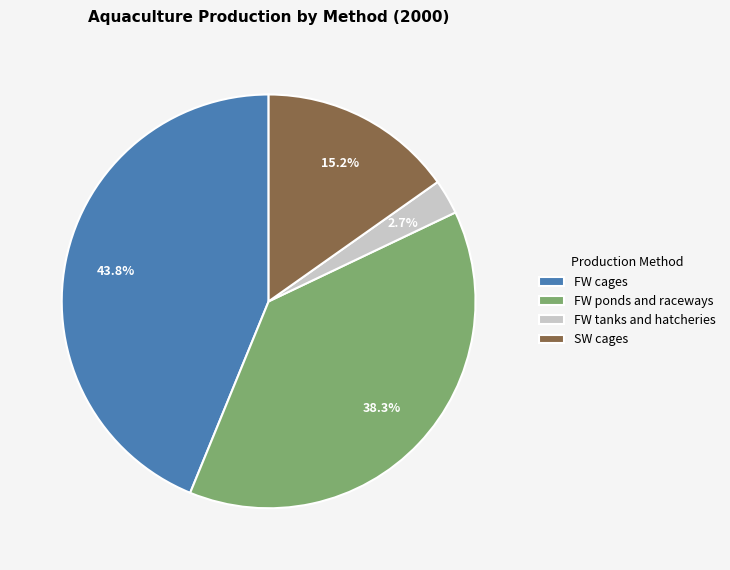

How many segments does this pie chart have?

4